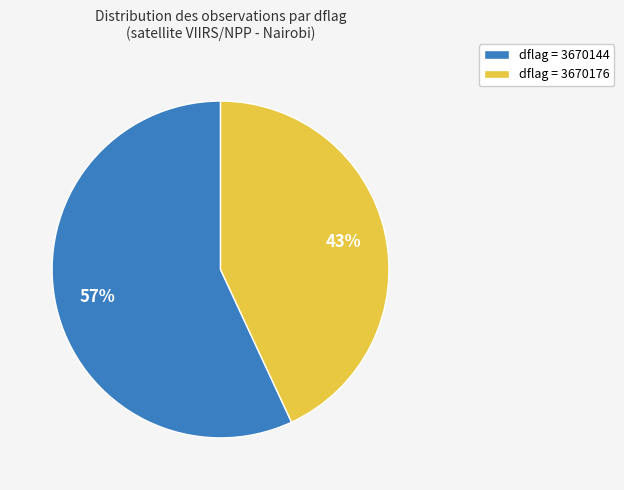

Do dflag = 3670176 and dflag = 3670144 together represent more than half of the pie?

Yes